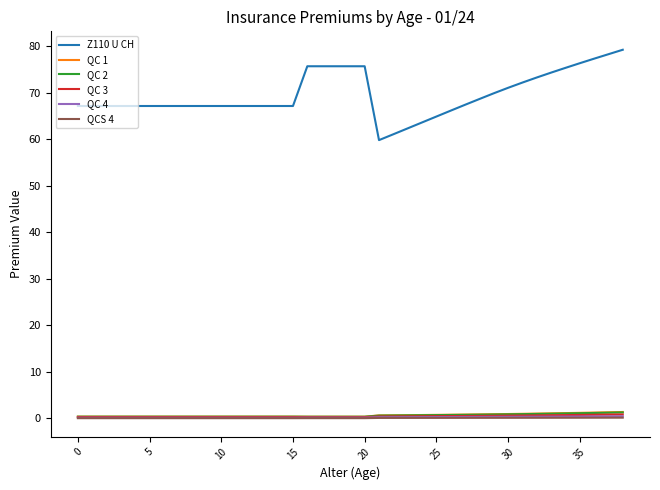

Which series has the largest total across all categories?

Z110 U CH